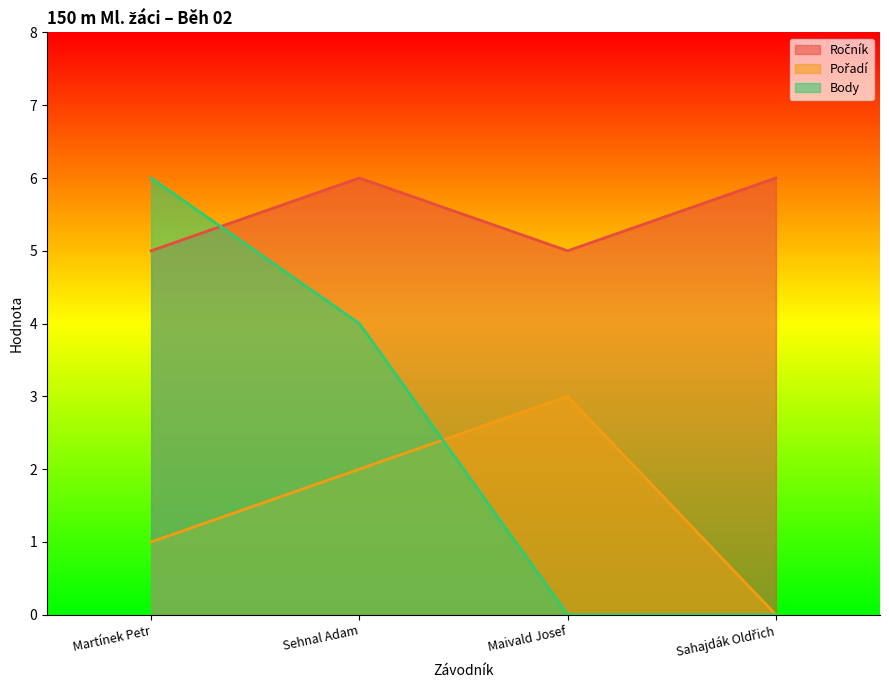

True or false: Body has more than 0 interior local peaks.

False